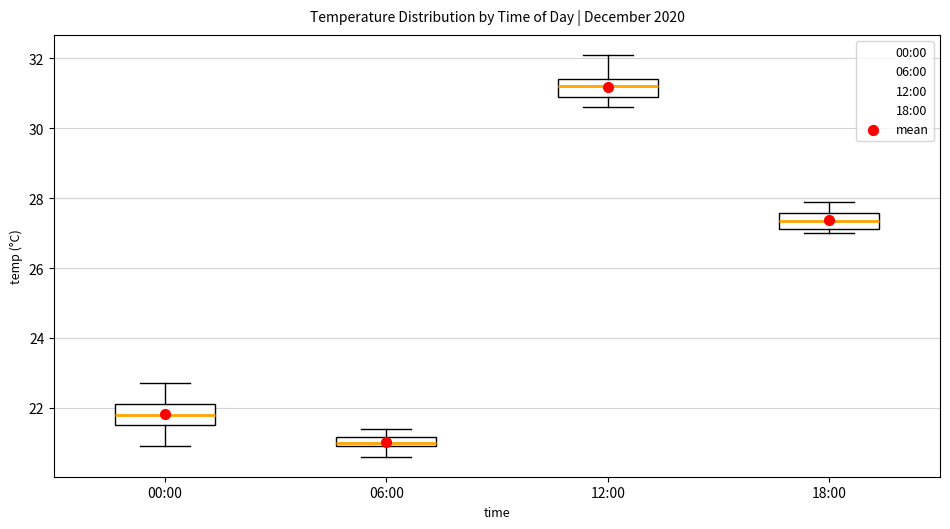

Which box has the lowest median line?

06:00